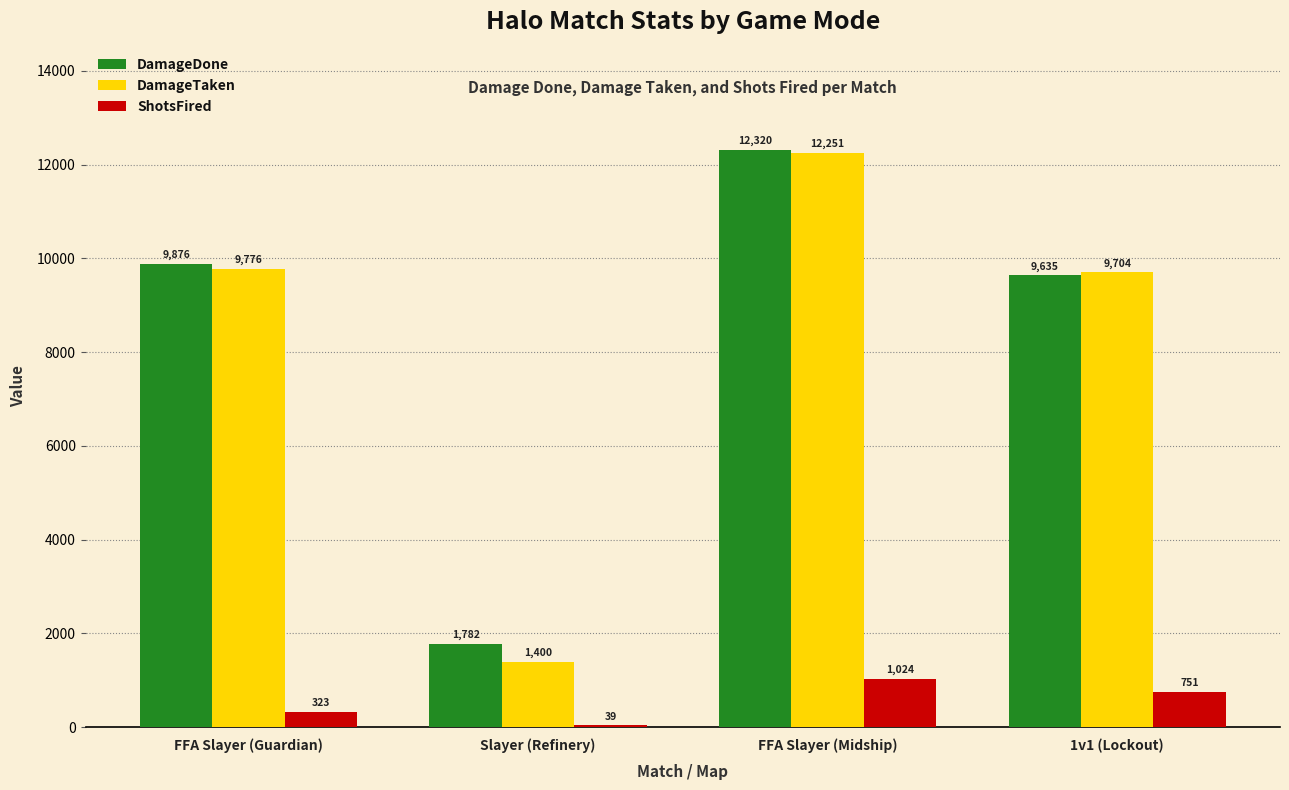

Which series has the largest range (max minus min)?

DamageTaken